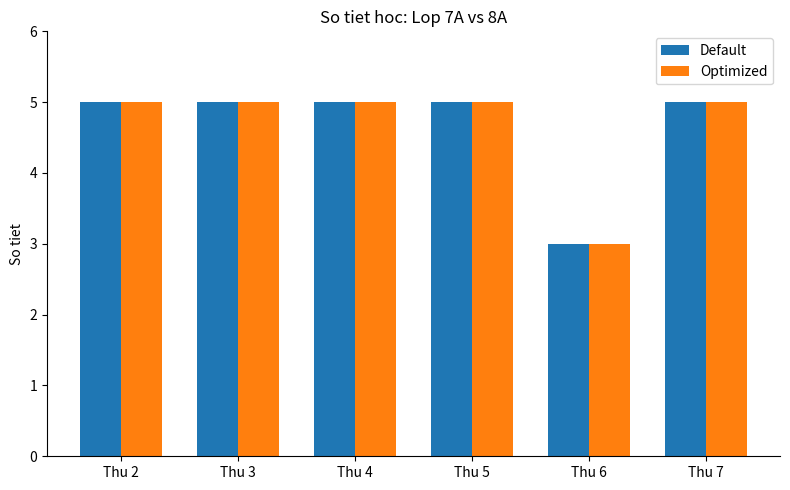

True or false: Default has a value of 1 at Thu 2.

False